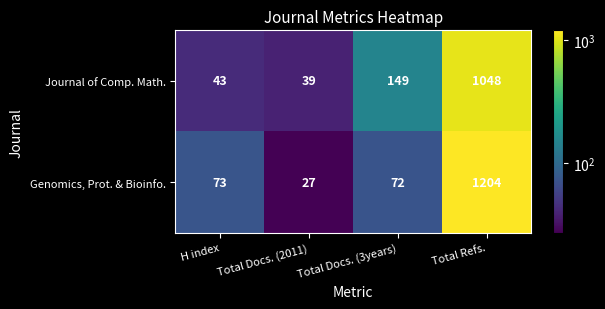

At Total Docs. (3years), list the series in order from smallest to largest.

Genomics, Prot. & Bioinfo., Journal of Comp. Math.